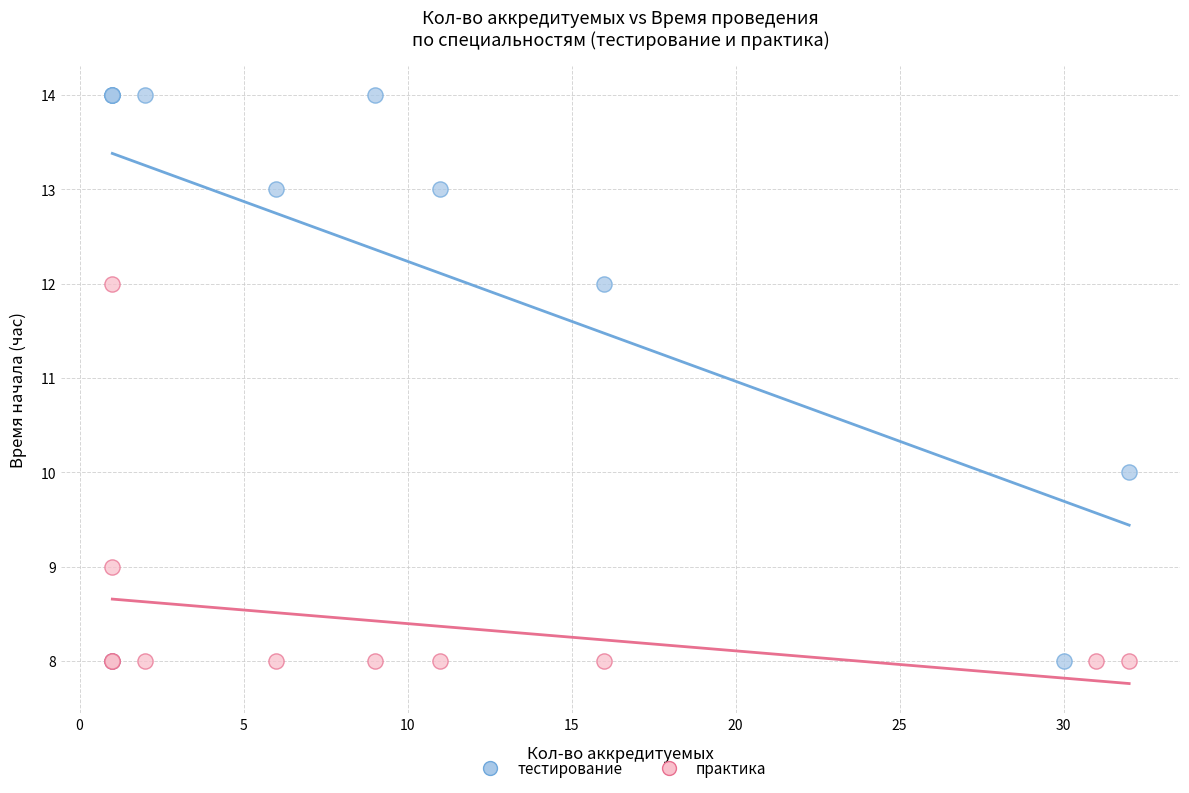

What are all the series names shown in the legend?

тестирование, практика